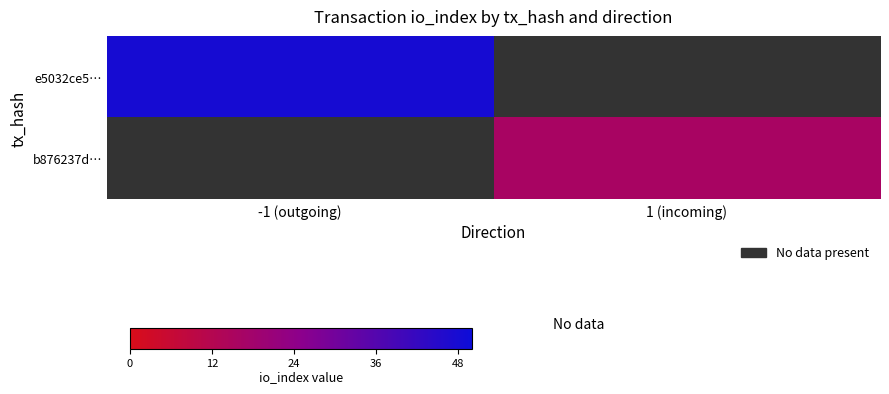

Which category has the highest value in the b876237d… series?

-1 (outgoing)